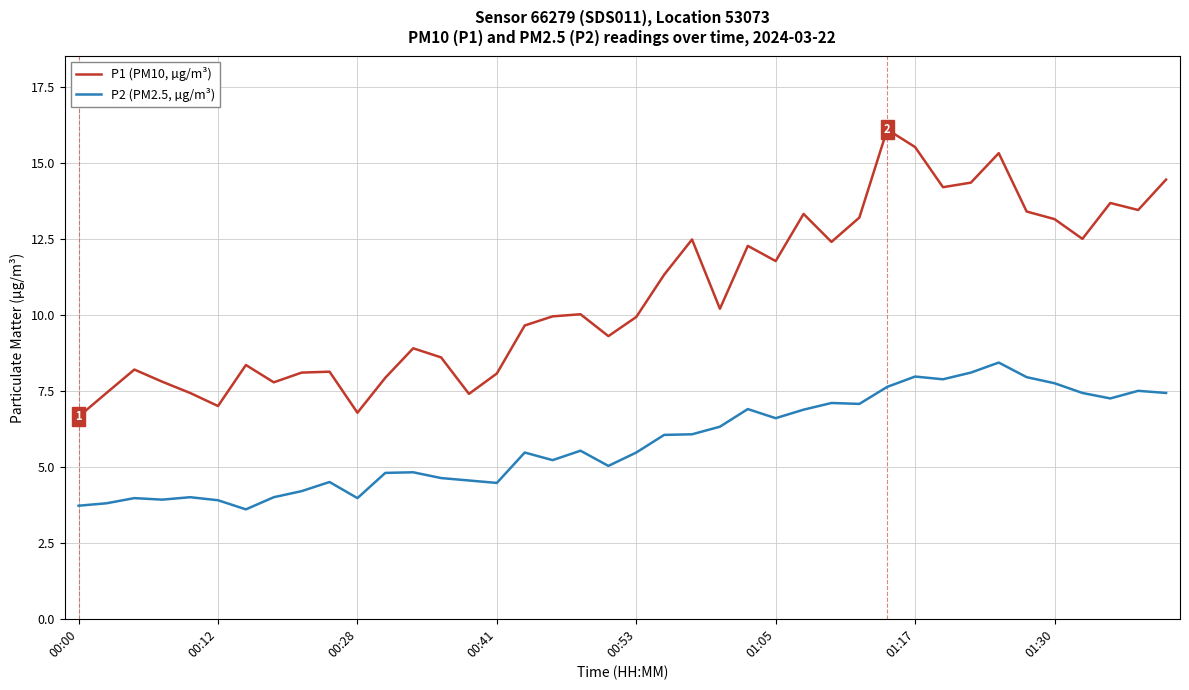

True or false: P2 (PM2.5, µg/m³) and P1 (PM10, µg/m³) cross at least once.

False